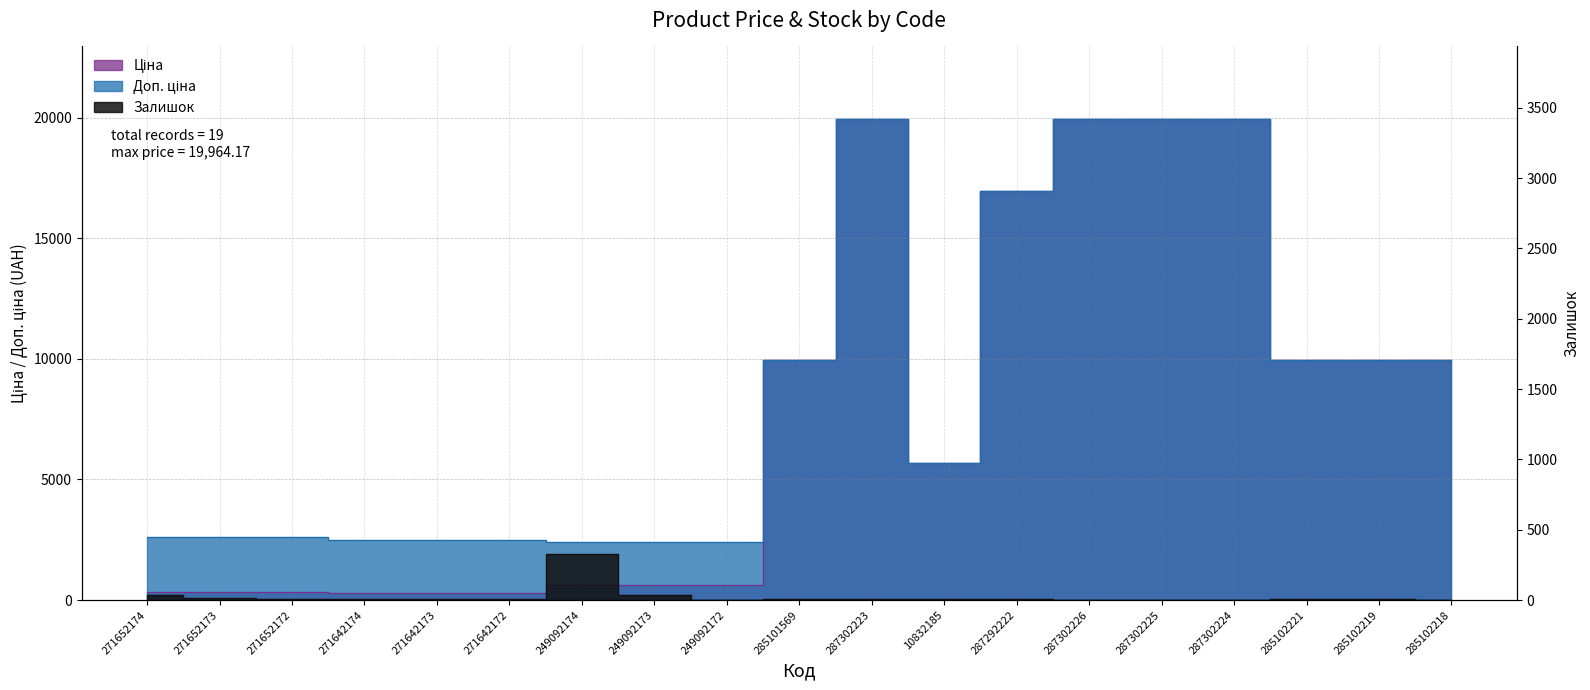

What is the difference between the Доп. ціна values at 287302224 and 271652174?

17365.8